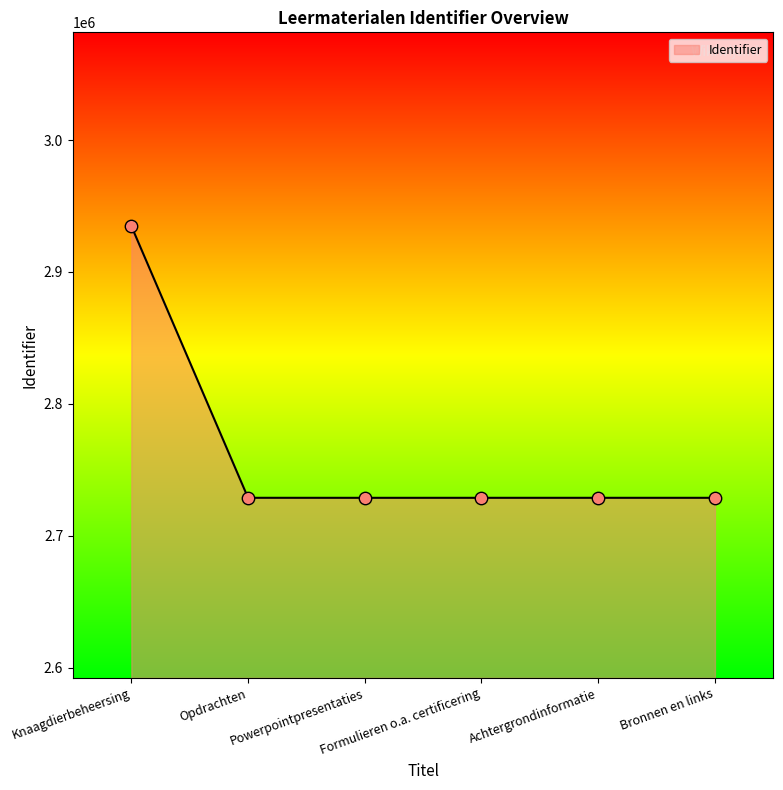

What is the ratio of the value at Knaagdierbeheersing to the value at Formulieren o.a. certificering?

1.1